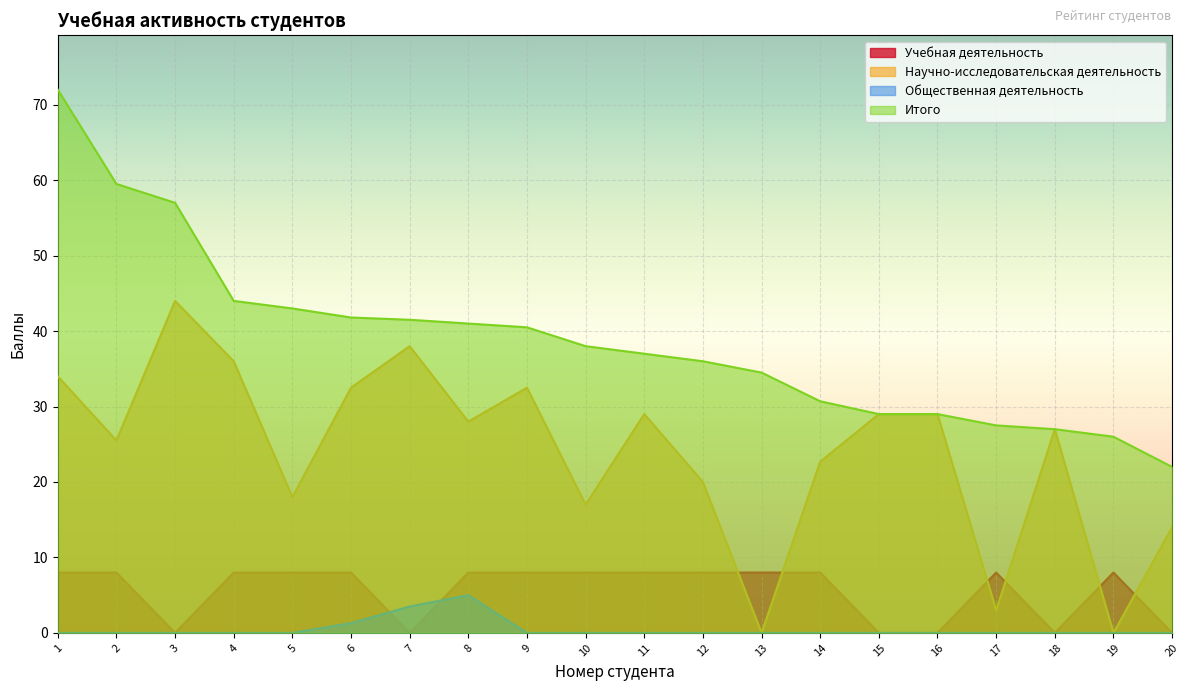

How many categories are shown in the chart?

20